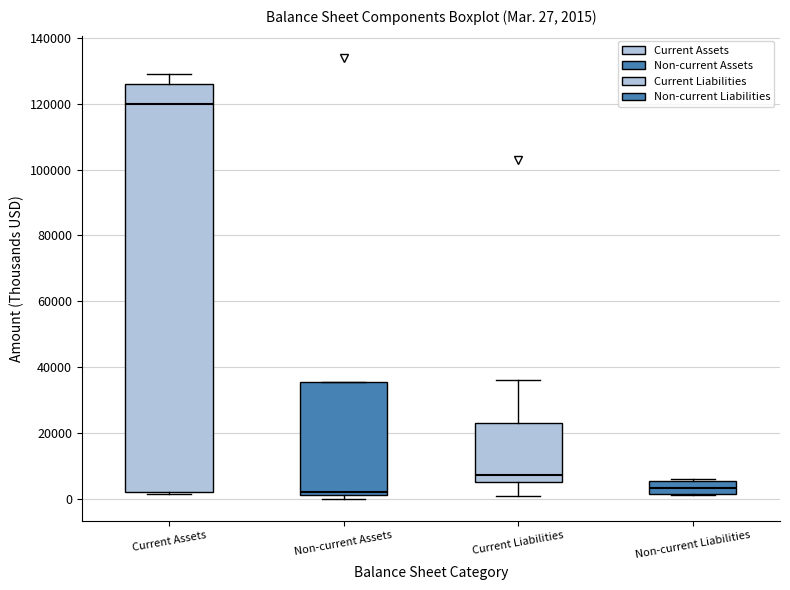

Comparing the boxes themselves (not the whiskers), which one is the tallest?

Current Assets